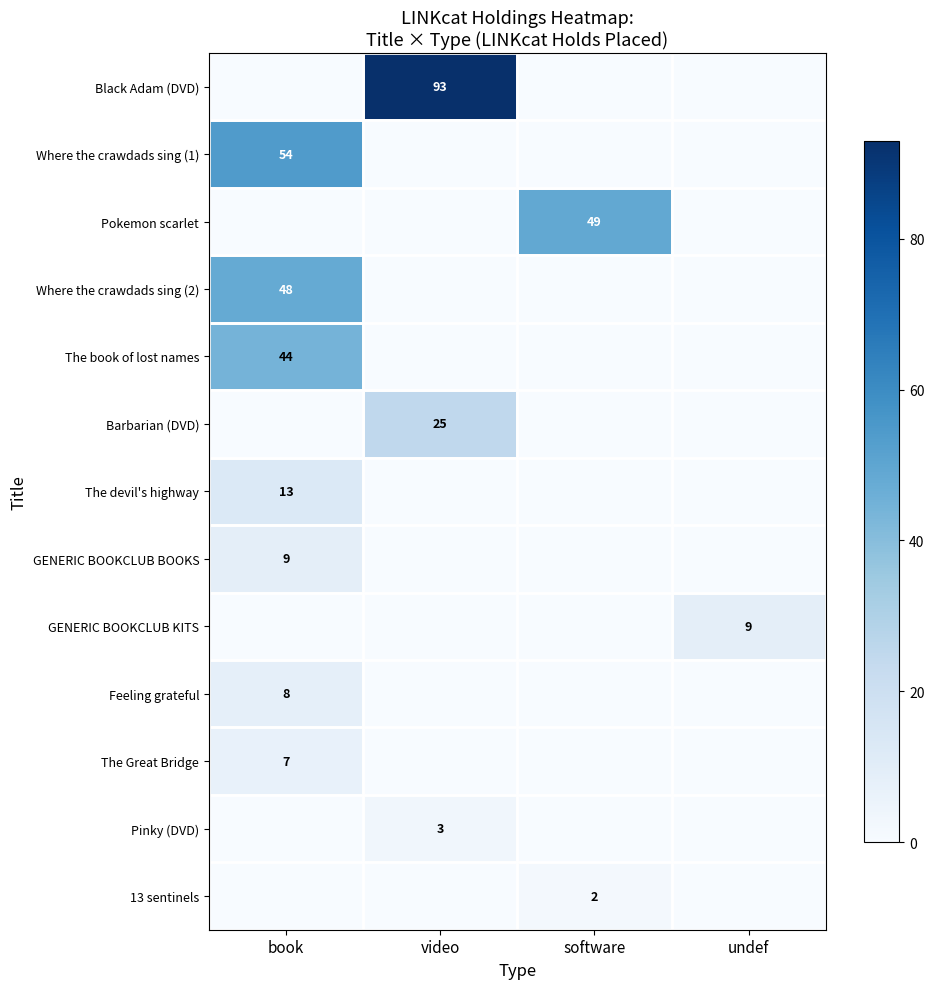

True or false: The Great Bridge has a value of 7 at book.

True